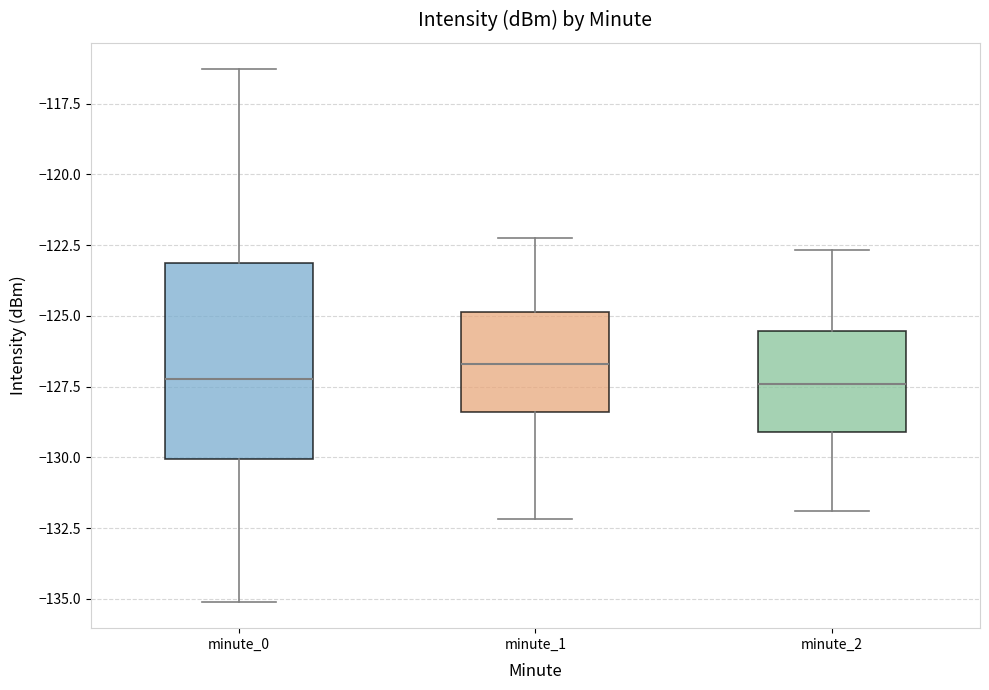

Where does the lower whisker of the box for minute_2 end on the y-axis? The values are not printed on the chart, so give them approximately, as read against the axis.

-132.0